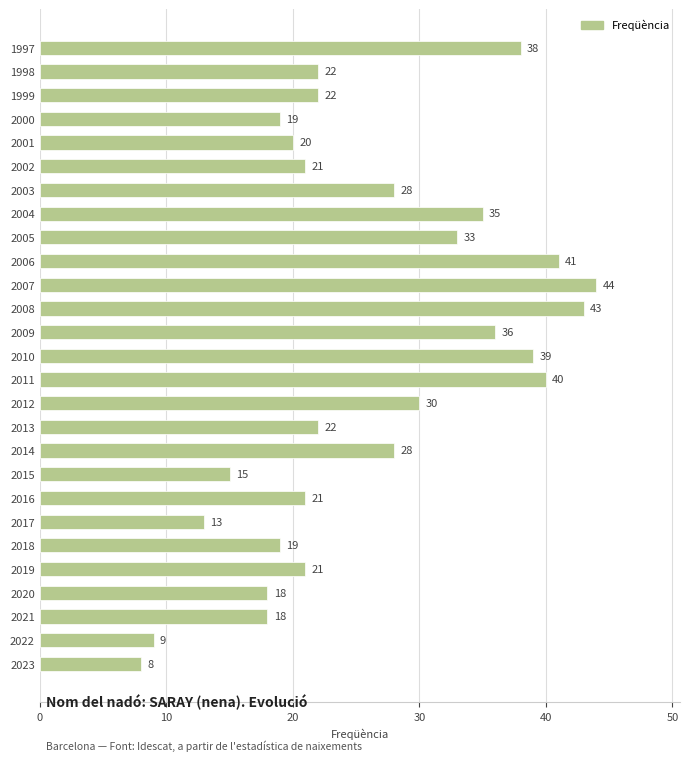

What is the change in value from 2010 to 2004?

-4